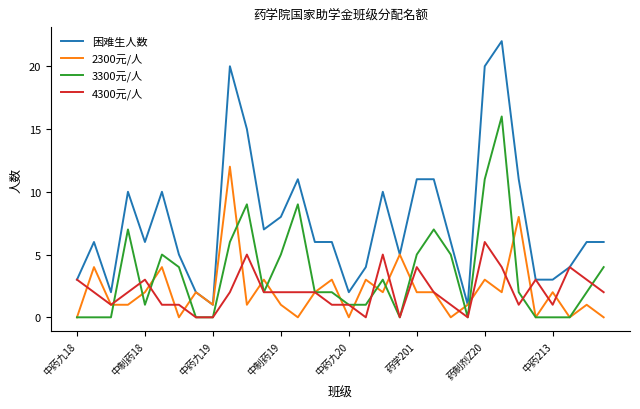

True or false: 3300元/人 and 困难生人数 cross at least once.

False